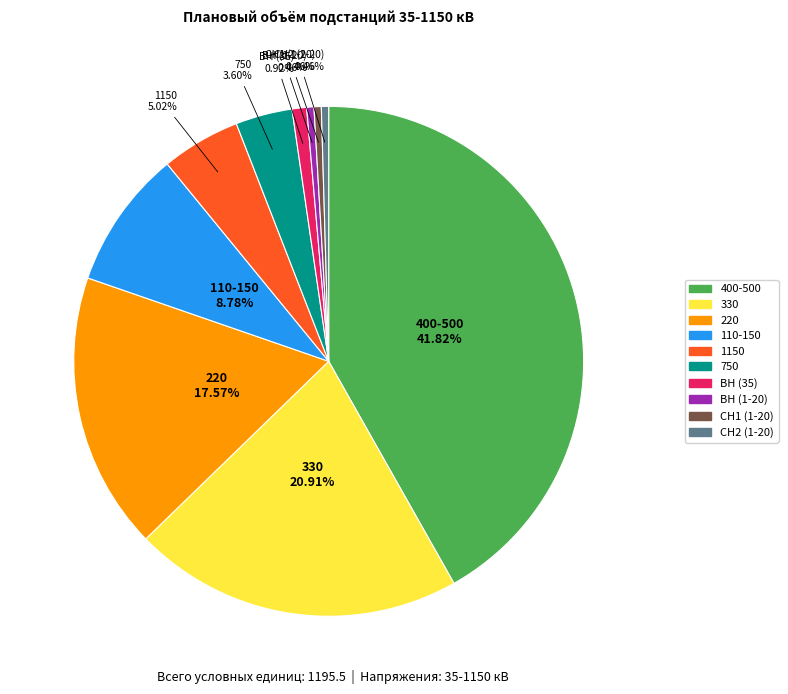

Count the number of slices in the pie.

10